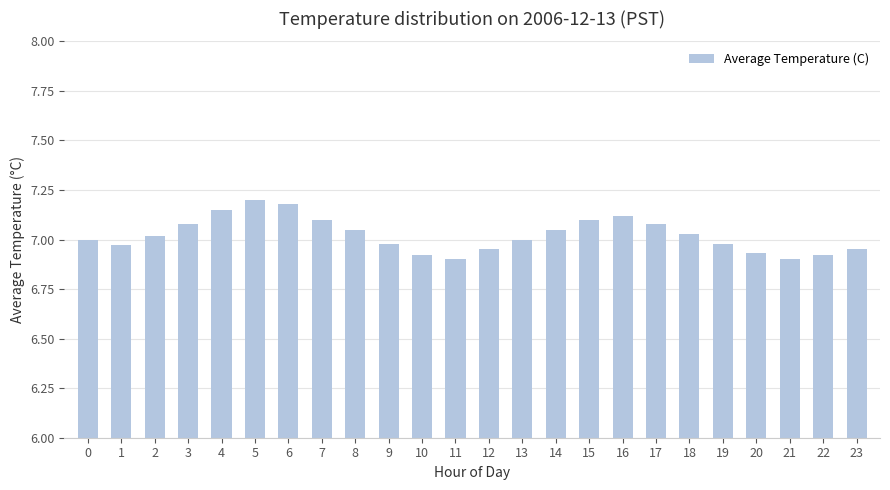

What is the ratio of the value at 11 to the value at 1?

1.0